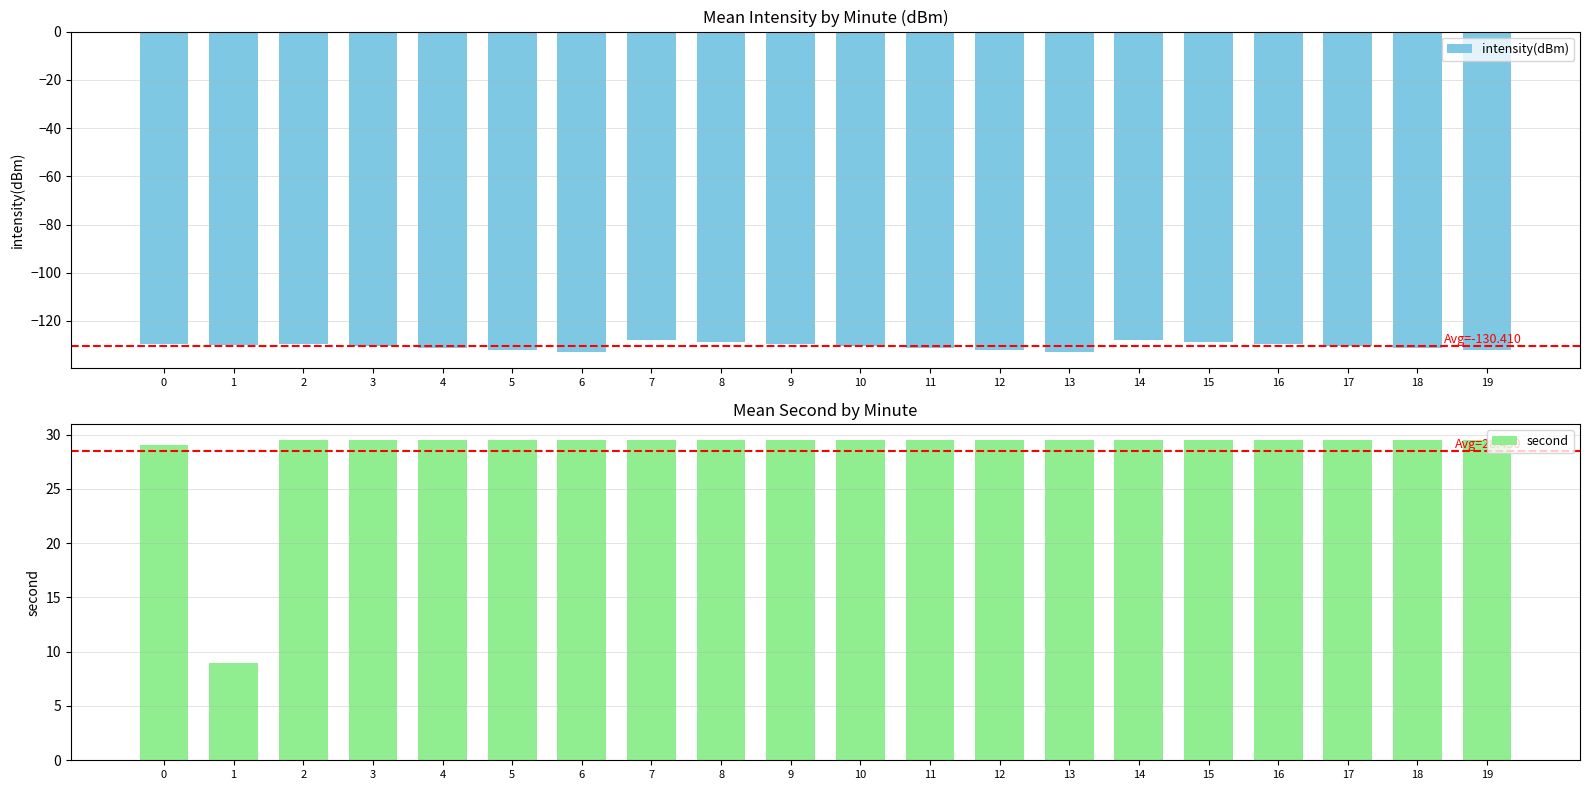

What is the value of the second bar at the 17th from the left?

29.5